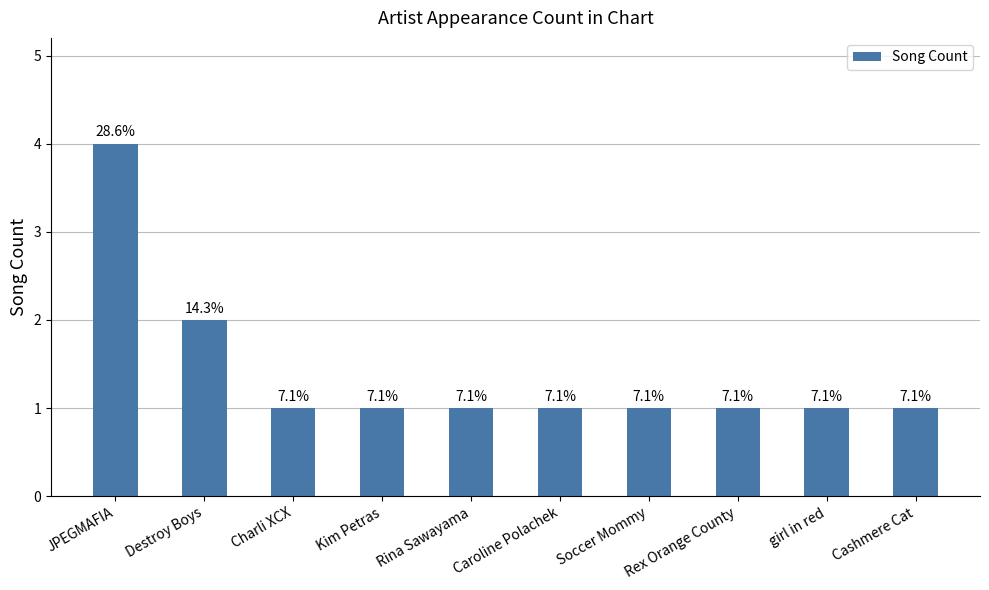

Between Rex Orange County and Charli XCX, which is larger?

Rex Orange County